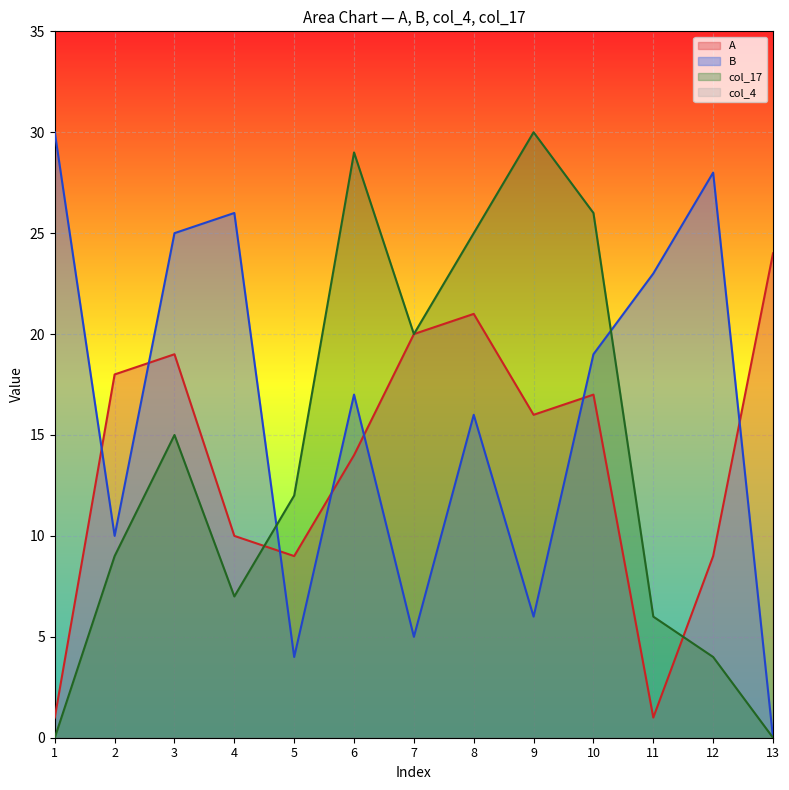

Where is the first local minimum for A?

5